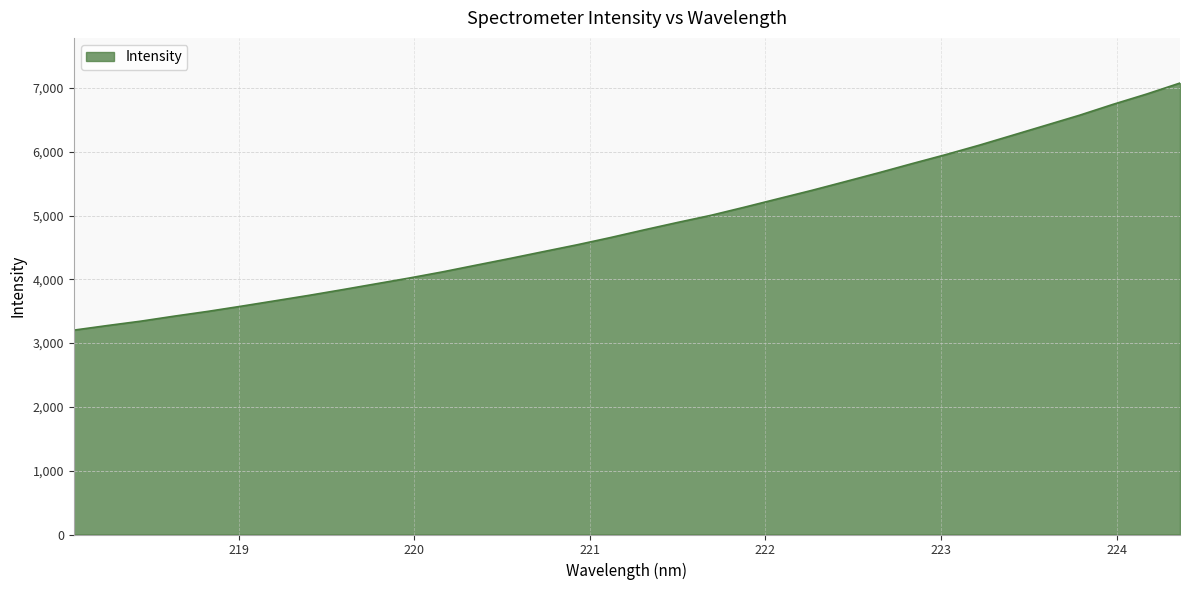

What is the minimum value shown in the chart?

3203.1